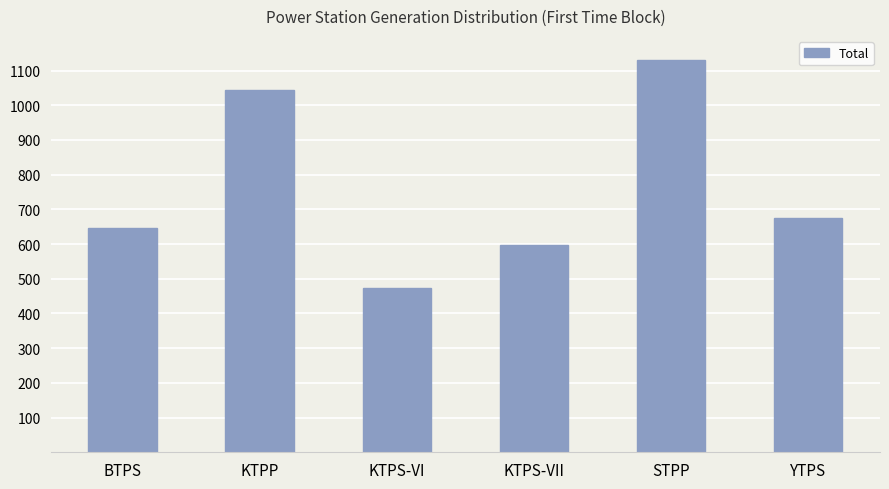

The value at BTPS is 354. True or false?

False